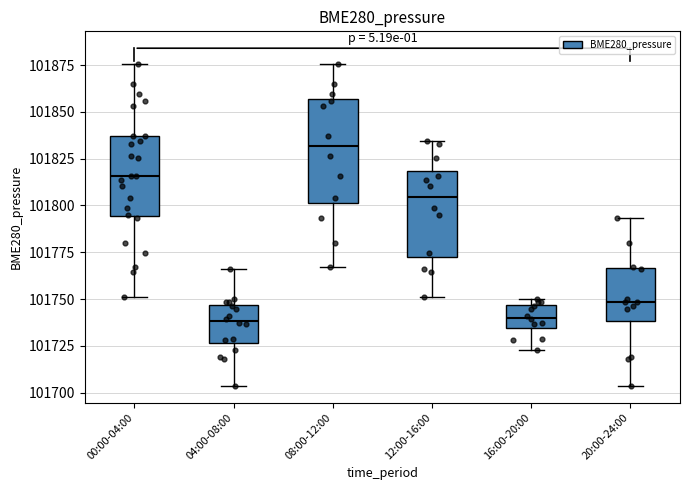

Which box's median line is the highest?

08:00-12:00